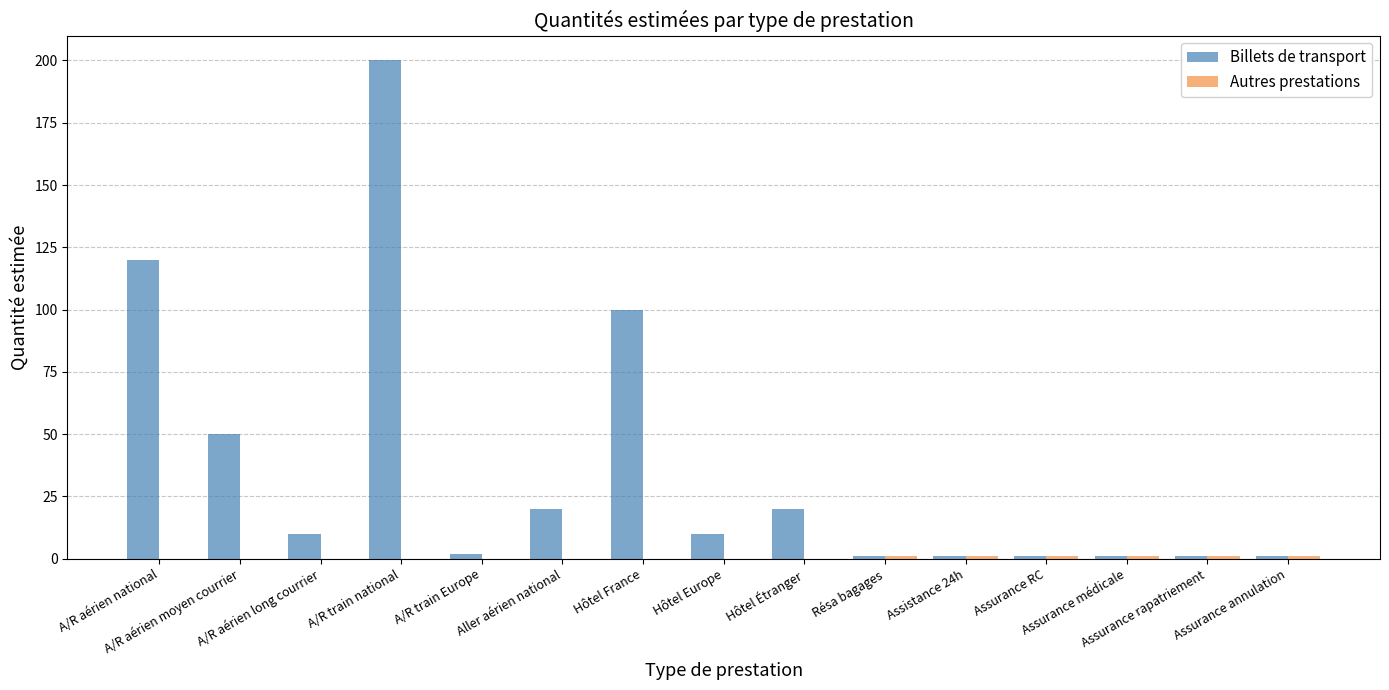

Which series has the largest total across all categories?

Billets de transport